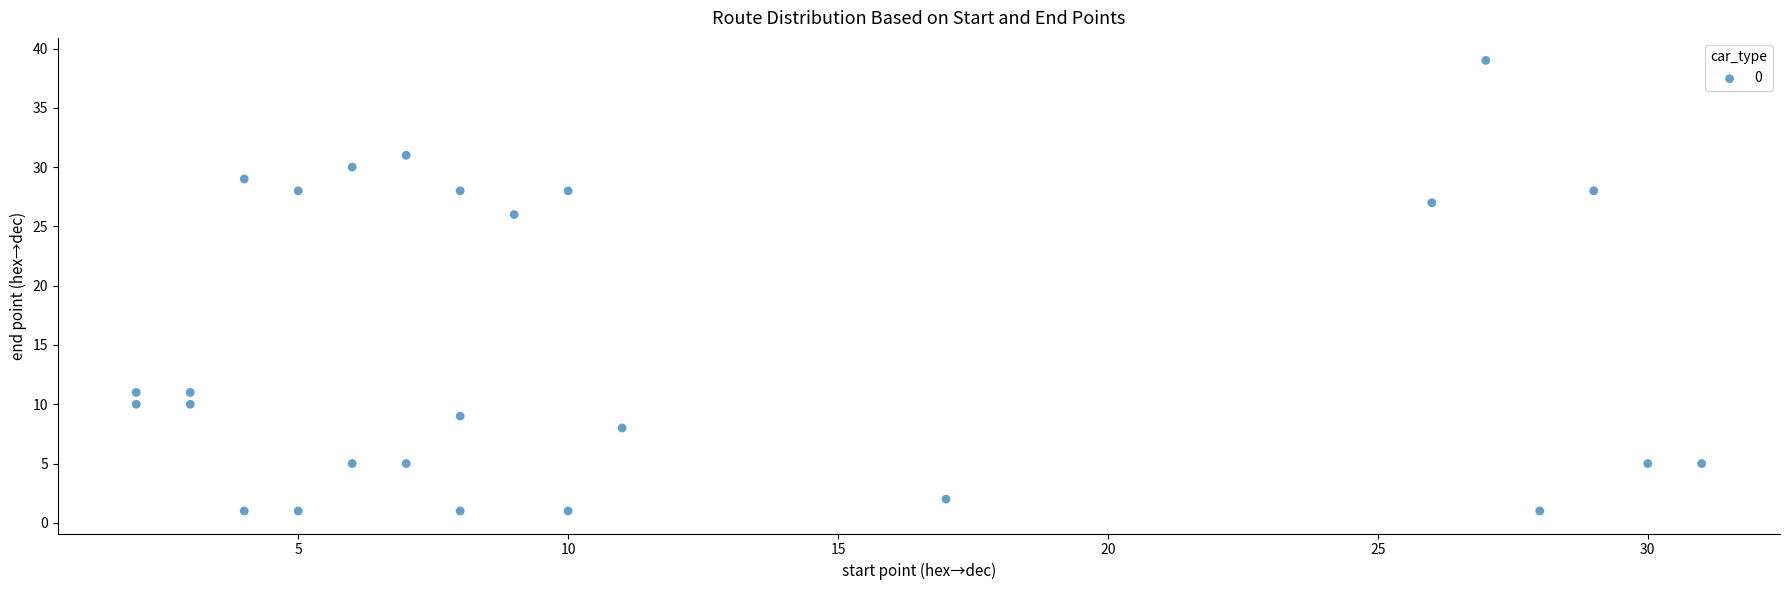

What is the range of Y values (max minus min)?

38